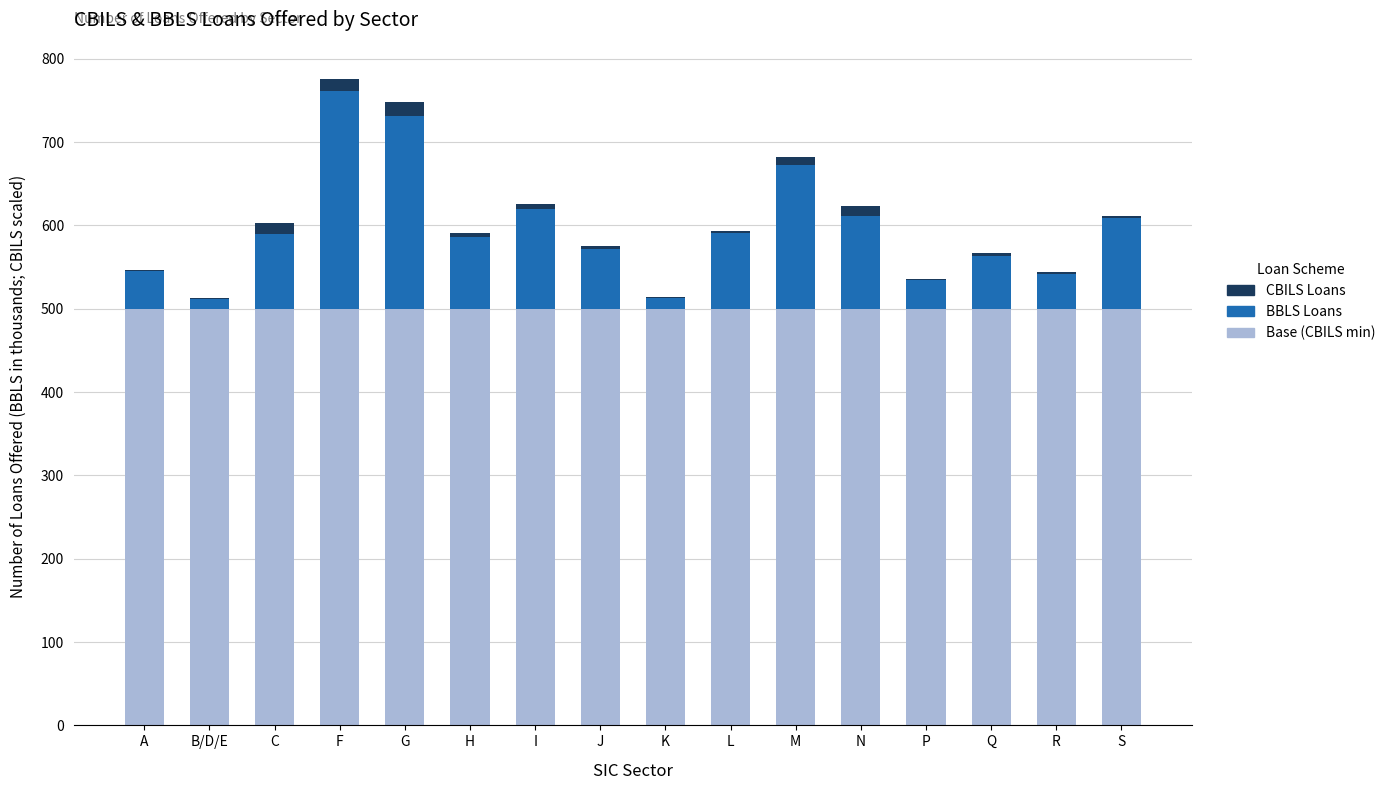

The value of BBLS Loans (thousands) at Q is 63.6. True or false?

True